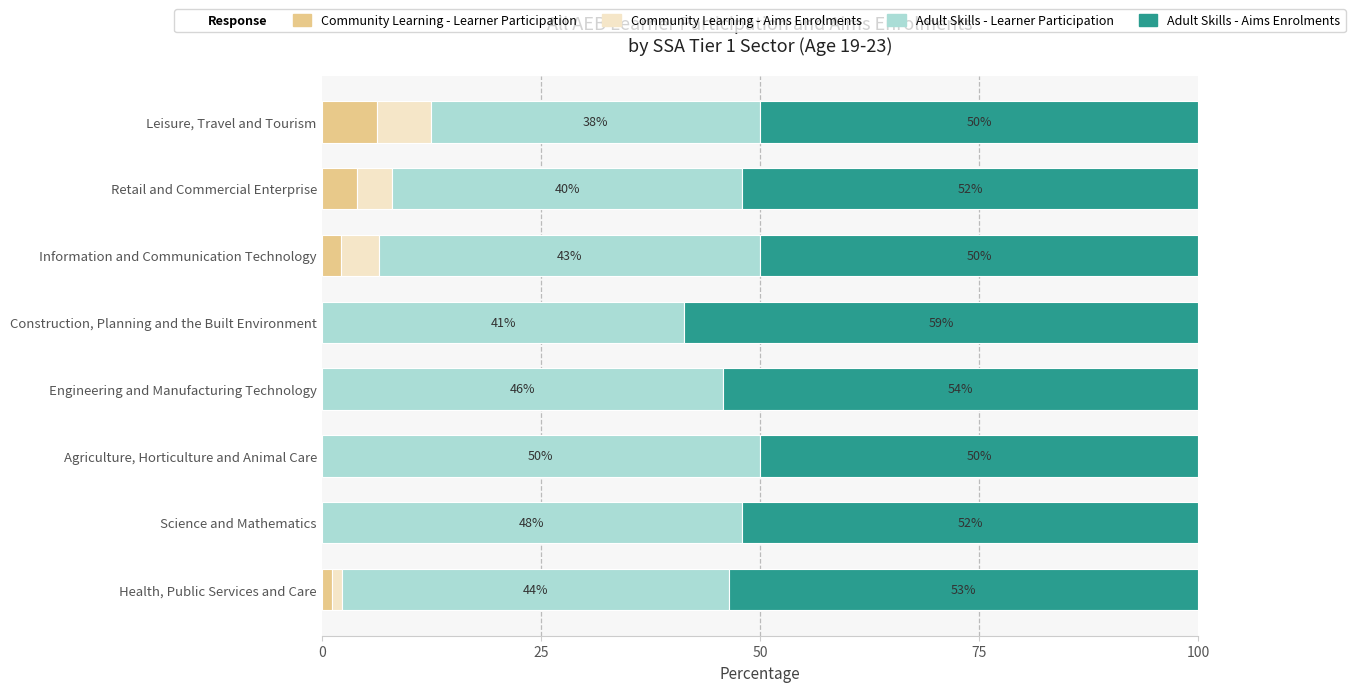

Count the number of categories in the chart.

8